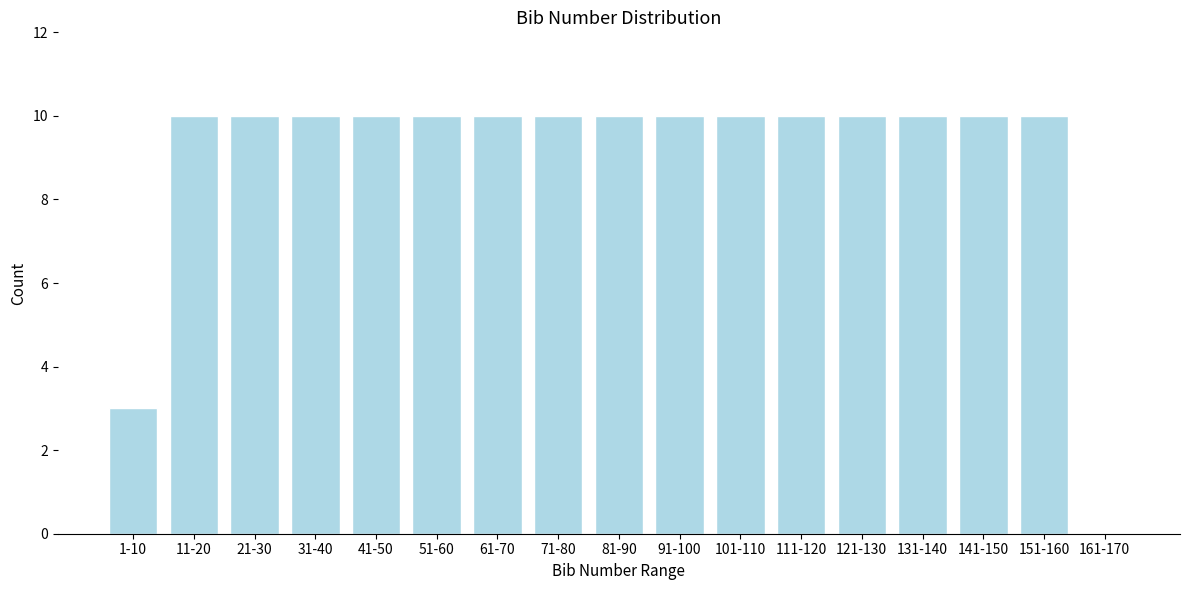

Reading left to right, what are all the values shown in this chart?

1-10=3	11-20=10	21-30=10	31-40=10	41-50=10	51-60=10	61-70=10	71-80=10	81-90=10	91-100=10	101-110=10	111-120=10	121-130=10	131-140=10	141-150=10	151-160=10	161-170=0